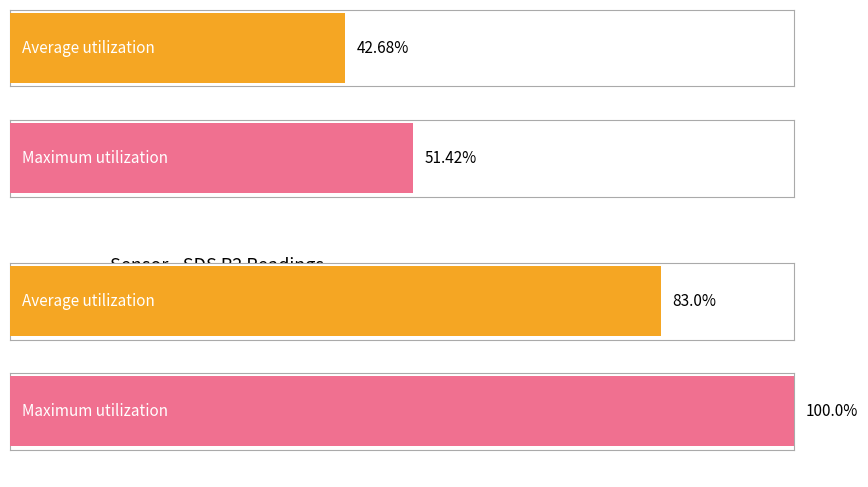

What are all the series names shown in the legend?

Average utilization, Maximum utilization